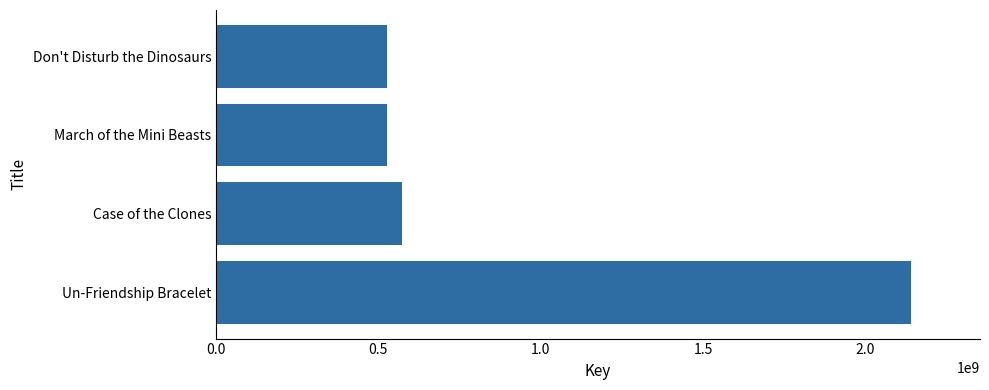

What is the change in value from Un-Friendship Bracelet to Don't Disturb the Dinosaurs?

-1613370203